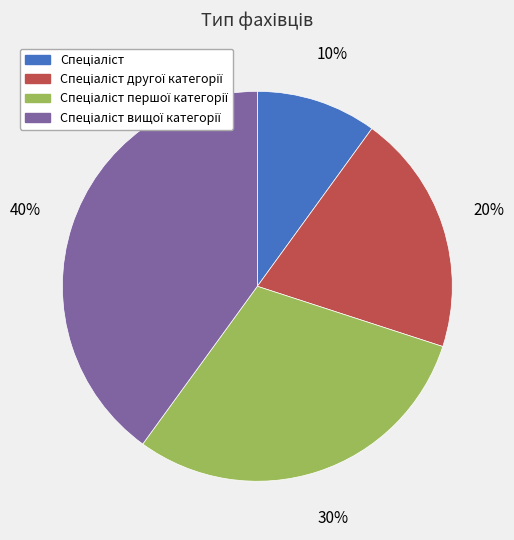

Is there any slice that represents more than half of the pie?

No